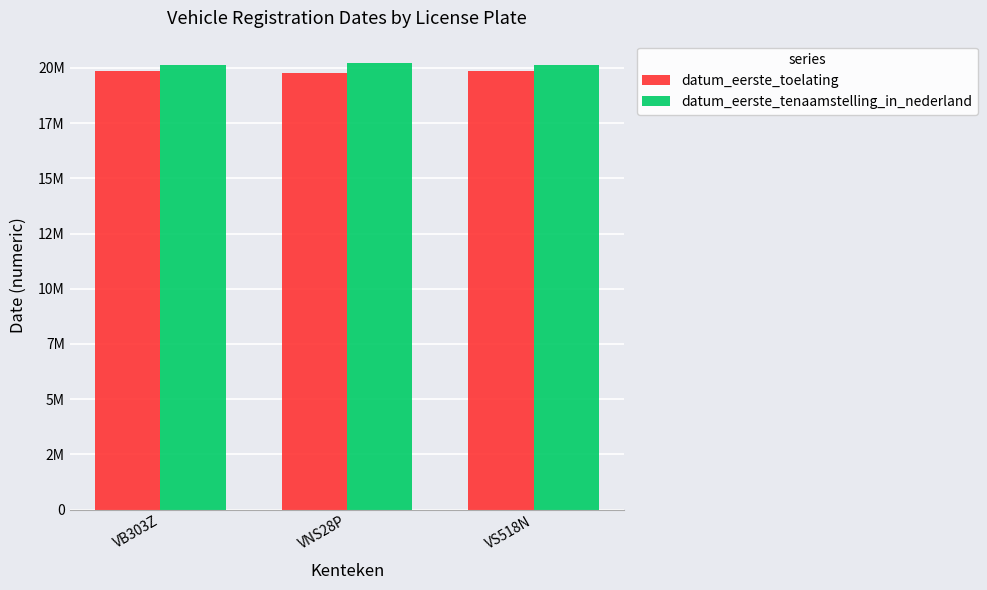

Does the chart contain any negative values?

No